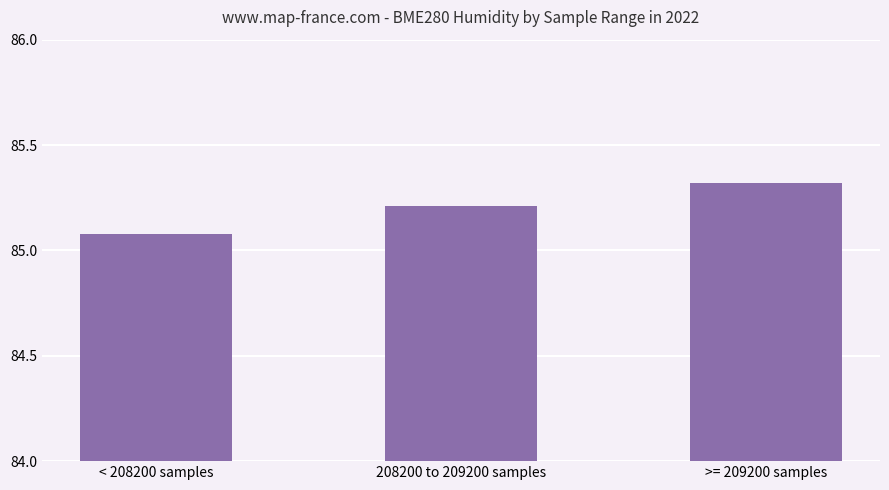

At which label is the value closest to 85?

< 208200 samples